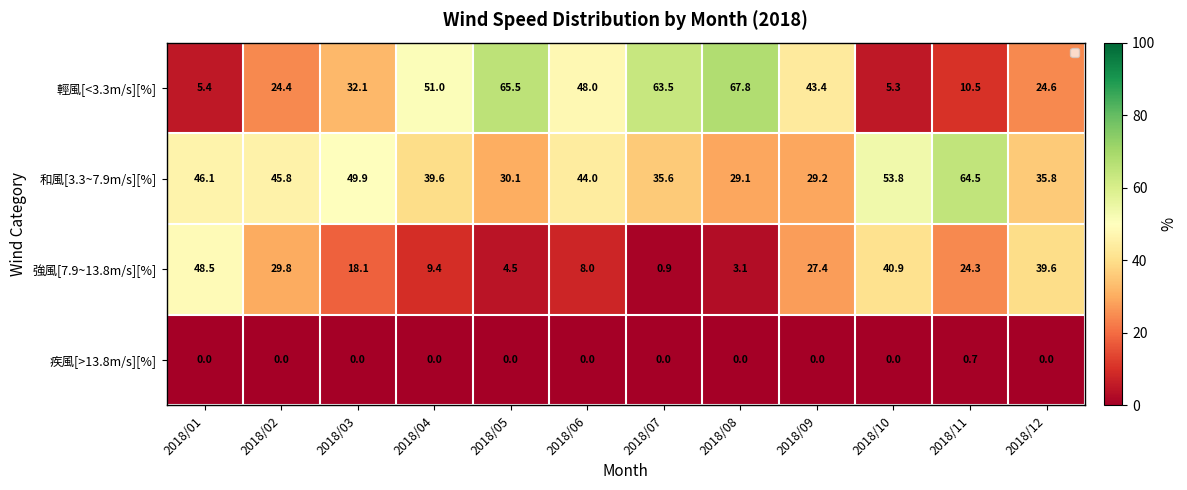

What is the sum of the 強風[7.9~13.8m/s][%] values at 2018/01 and 2018/07?

49.4